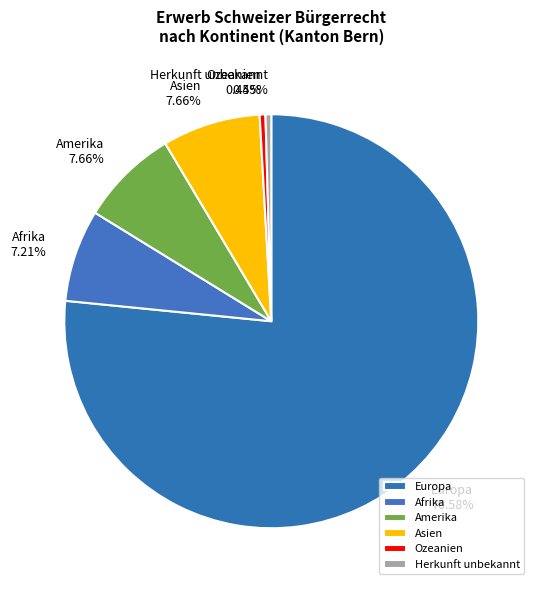

Is it true that Amerika is 8% of the pie?

True